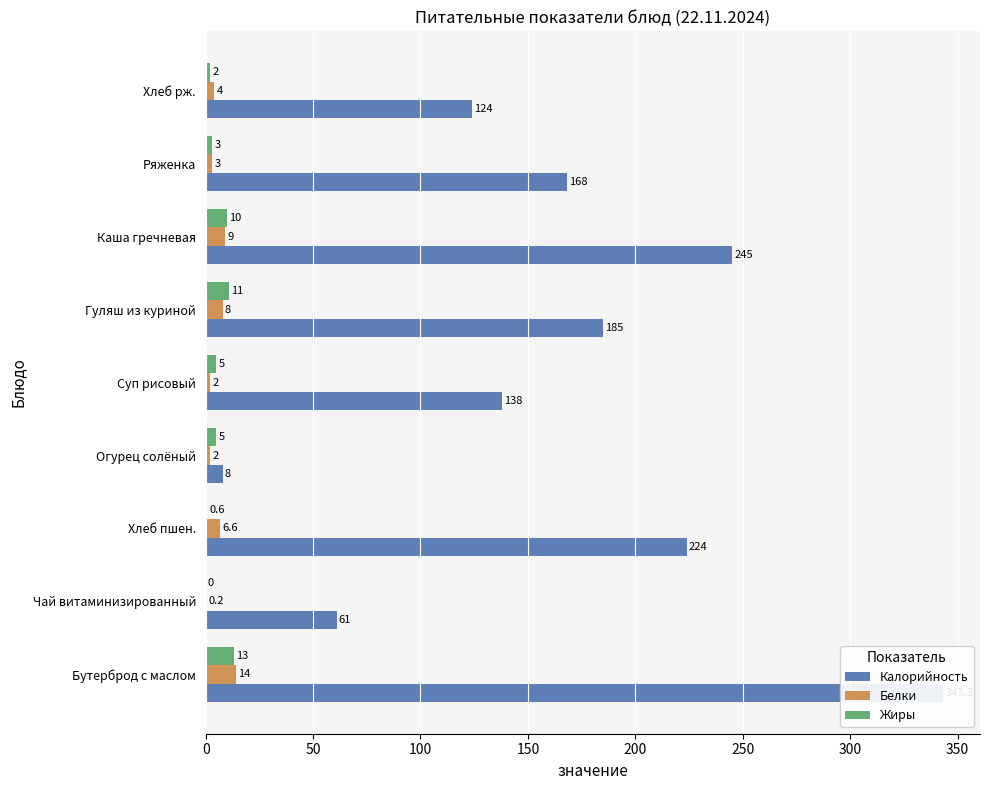

The Жиры series shows 7.3 at Огурец солёный. True or false?

False